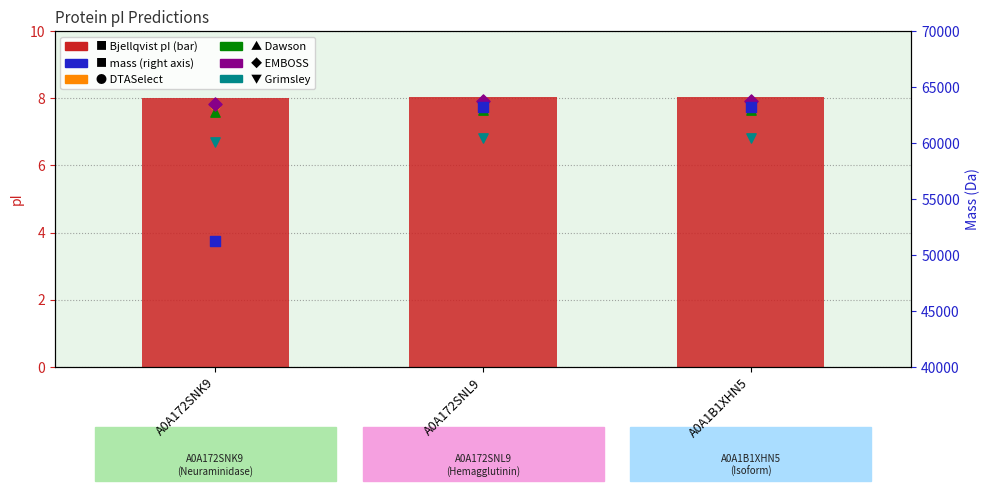

What are all the series names shown in the legend?

Bjellqvist pI, DTASelect, Dawson, EMBOSS, Grimsley, mass